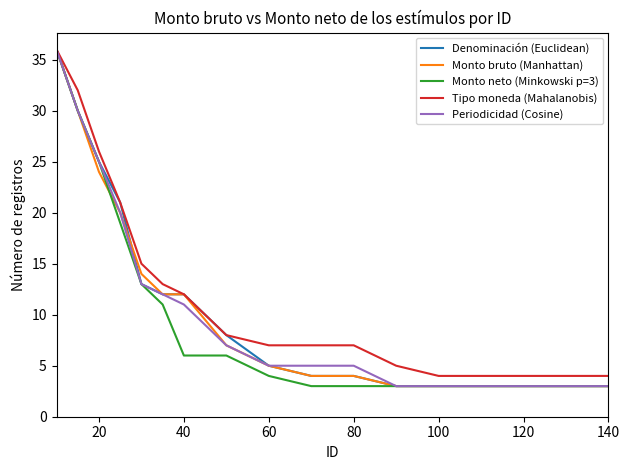

What is the minimum value shown in the chart?

3